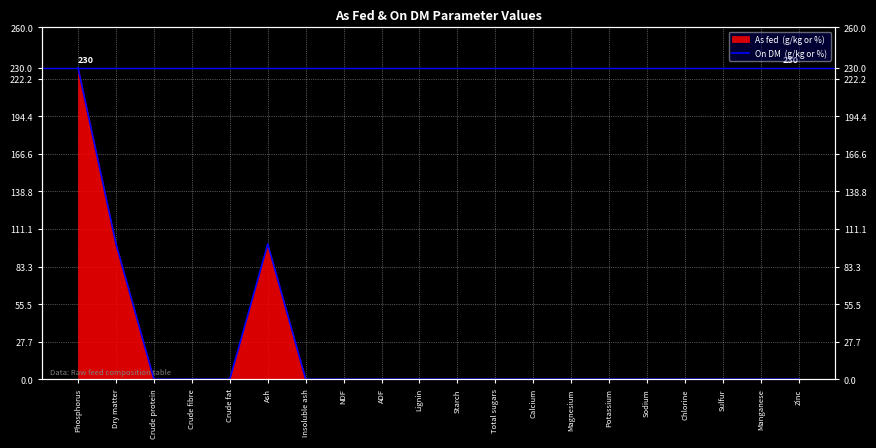

What is the sum of all values?

430